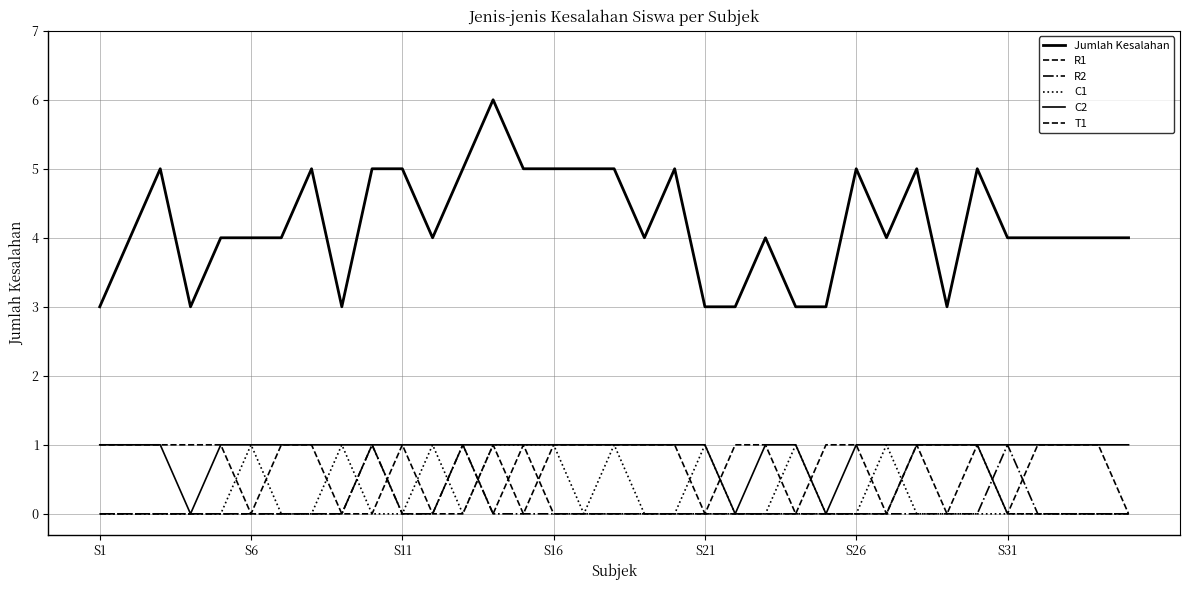

How many lines are shown in the chart?

6